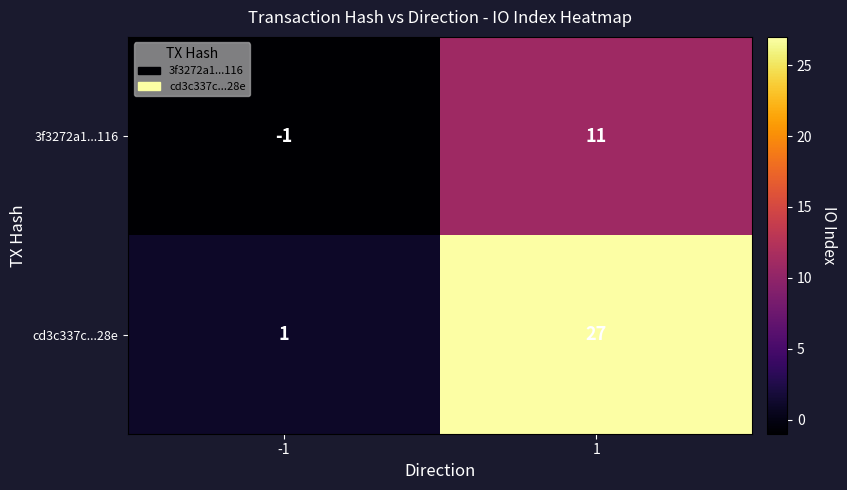

Count the number of categories in the chart.

2